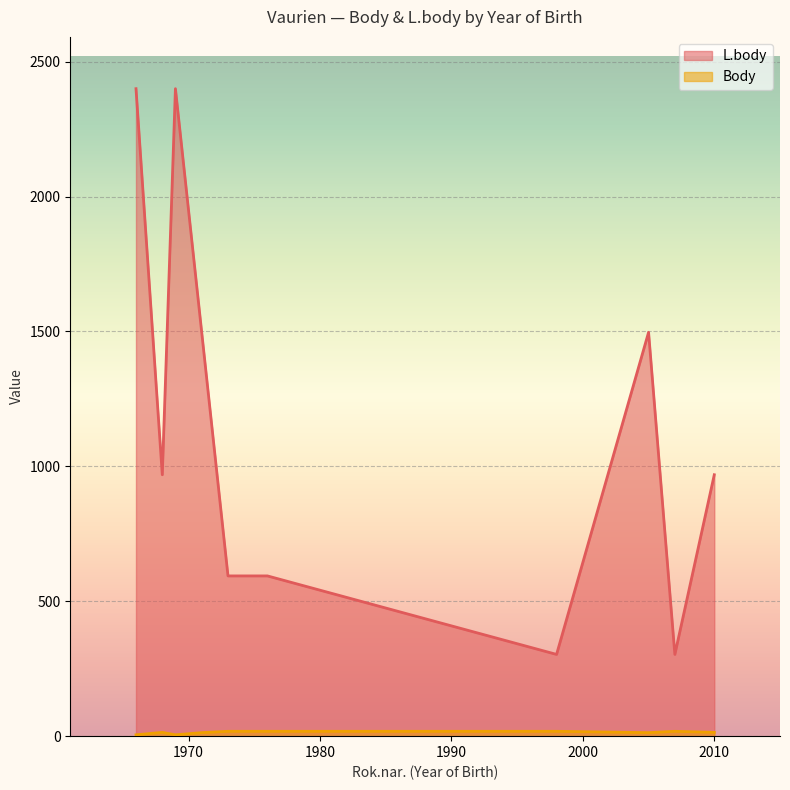

Between 1969 and 2007, which series saw the biggest shift?

L.body